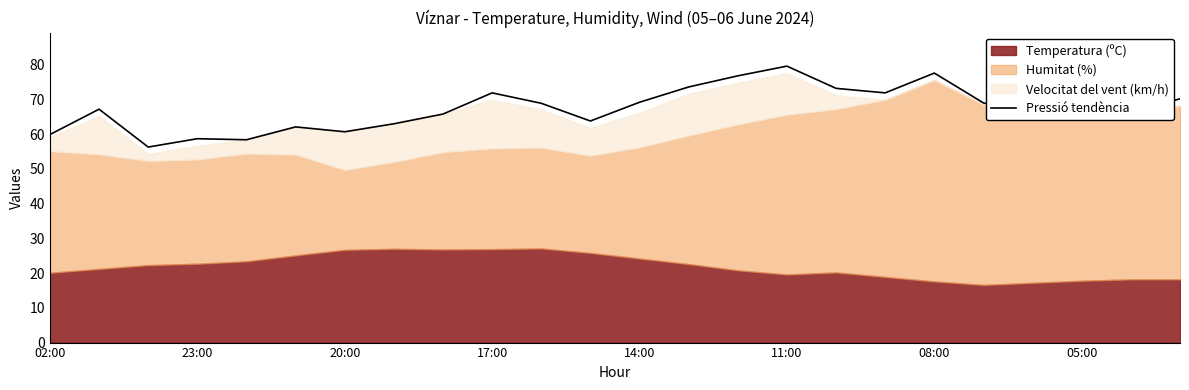

The value at 02:00 is 59.9. True or false?

True